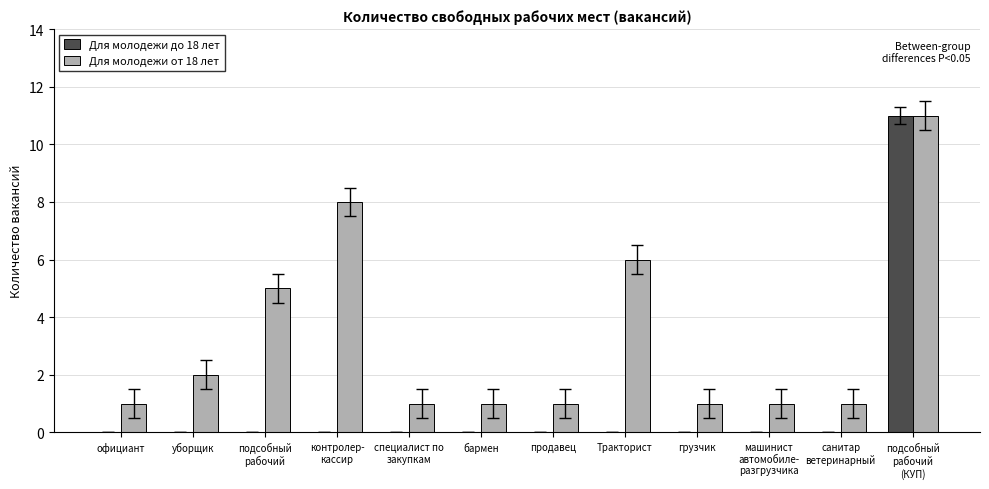

What is the total value across all series at грузчик?

1